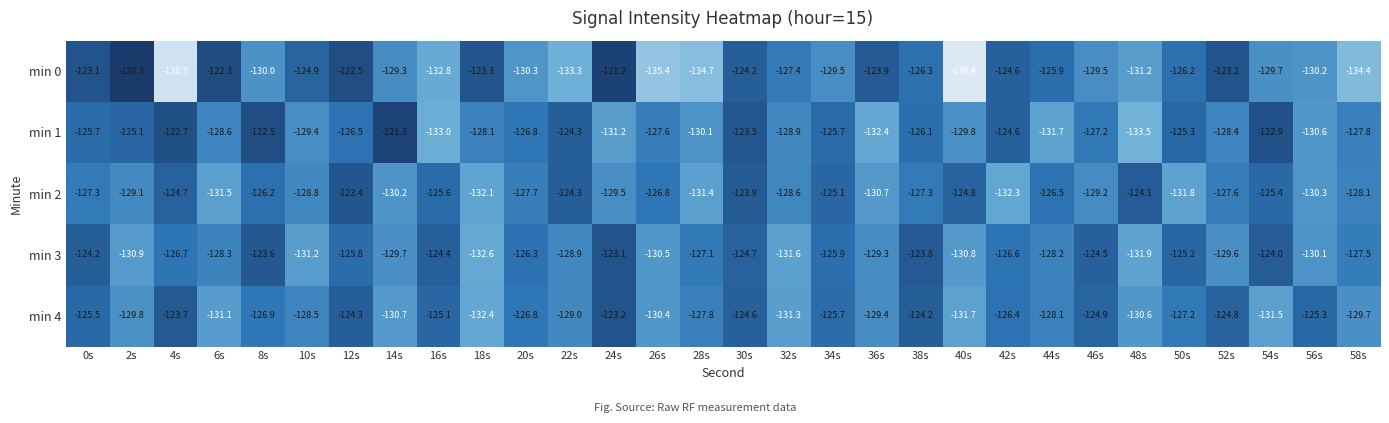

What is the sum of all min 0 values?

-3847.7